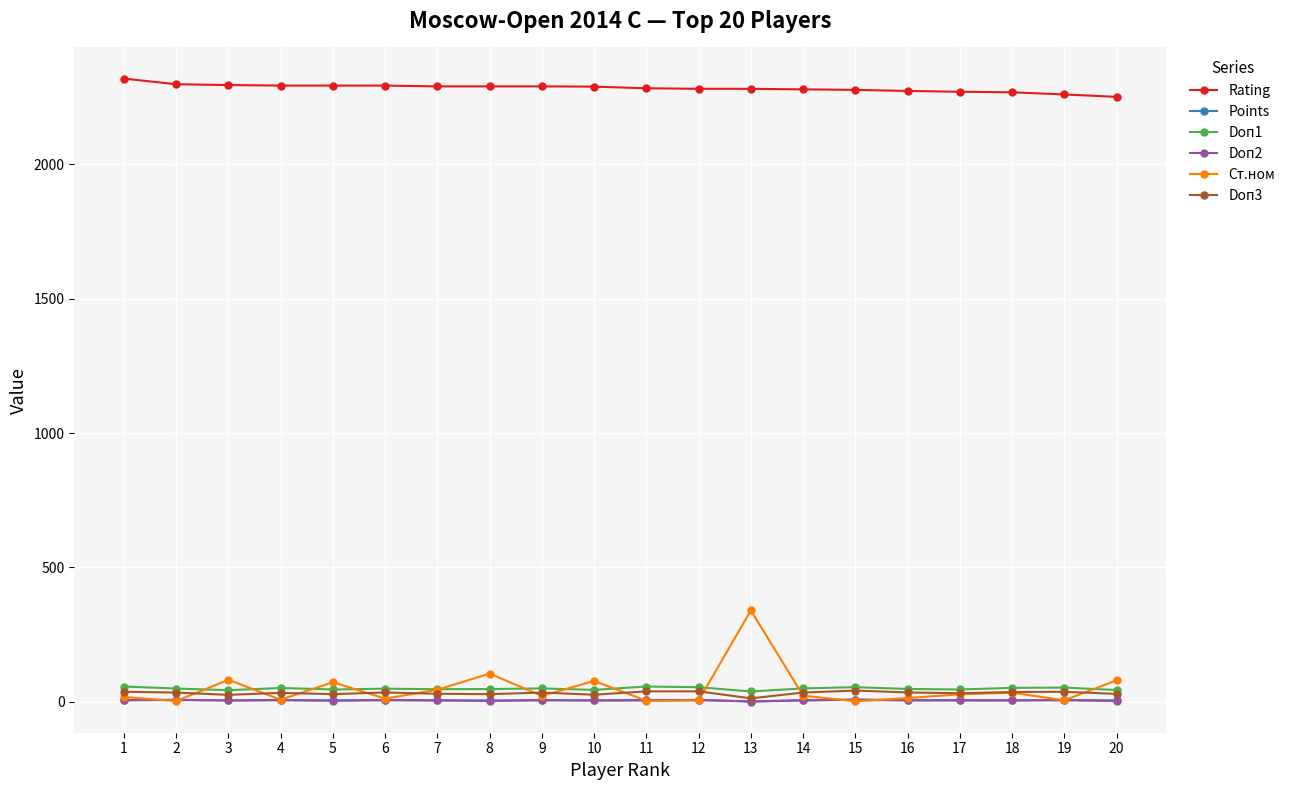

Which series has the largest range (max minus min)?

Ст.ном